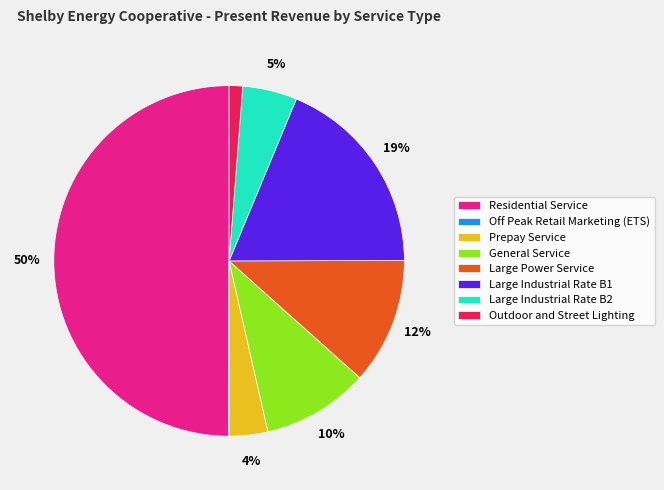

To the nearest percent, what percentage of the pie is Large Power Service?

12%